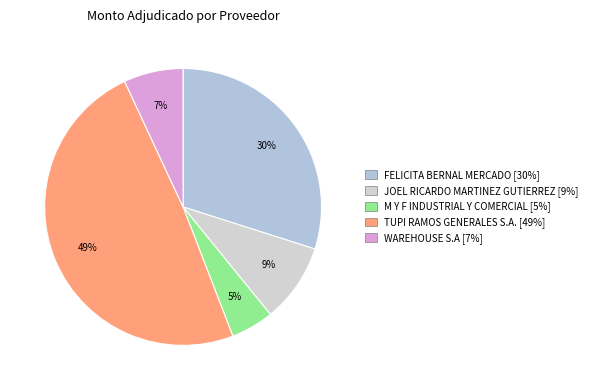

To the nearest percent, what portion does JOEL RICARDO MARTINEZ GUTIERREZ represent?

9%